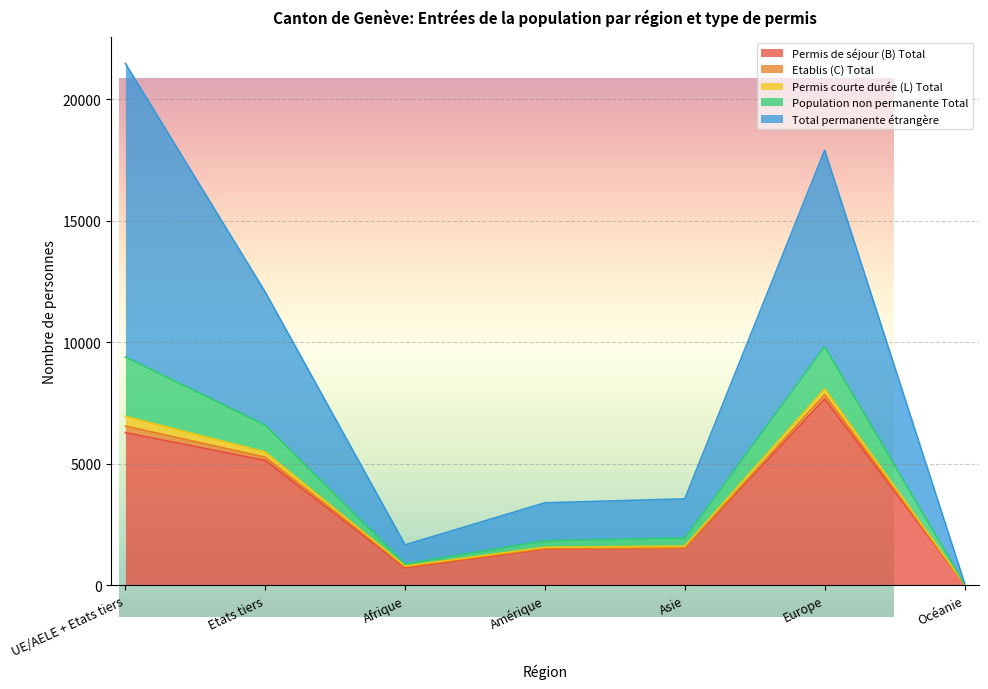

List the labels in order of Population non permanente Total value, largest first.

UE/AELE + Etats tiers, Europe, Etats tiers, Asie, Amérique, Afrique, Océanie